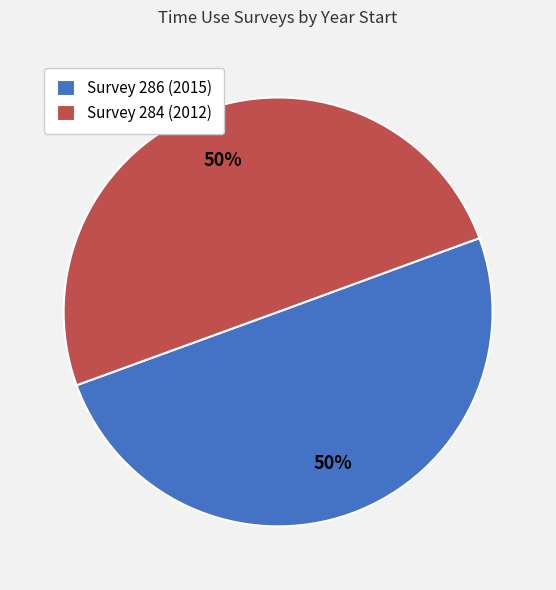

The Survey 286 (2015) slice represents 50% of the pie. True or false?

True